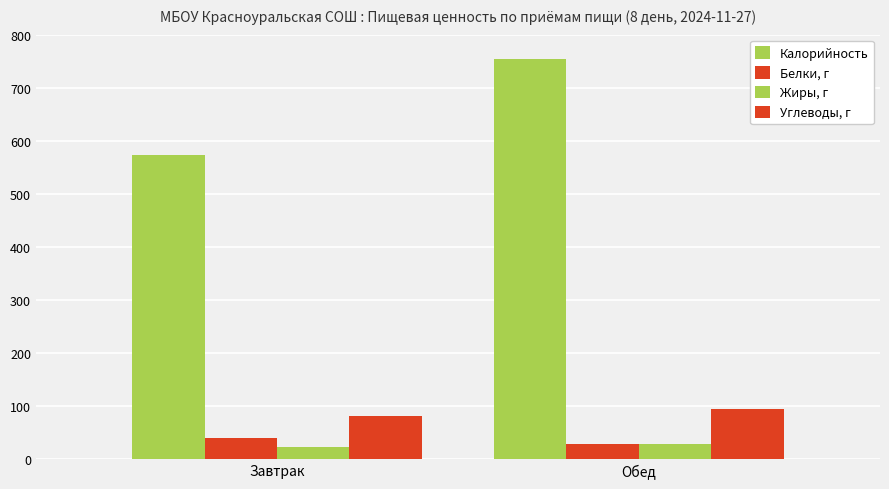

What is the spread (max minus min) of values at Обед?

724.5